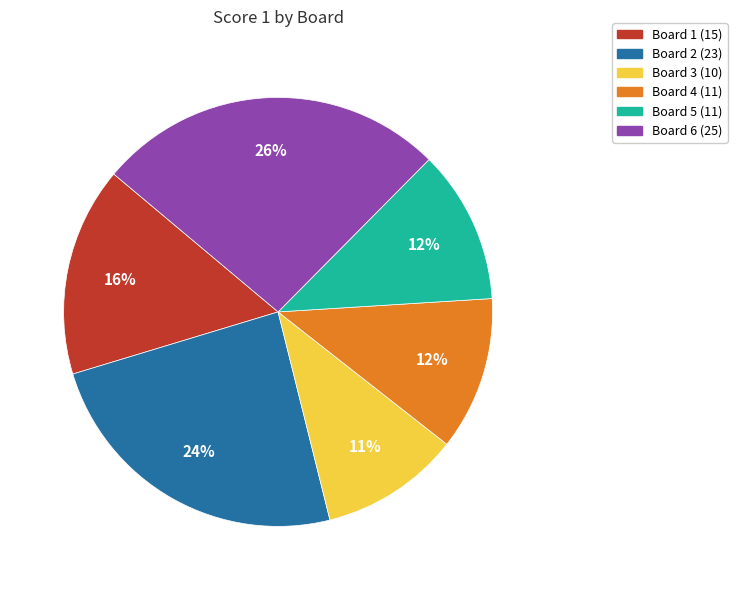

The Board 2 slice represents 24% of the pie. True or false?

True